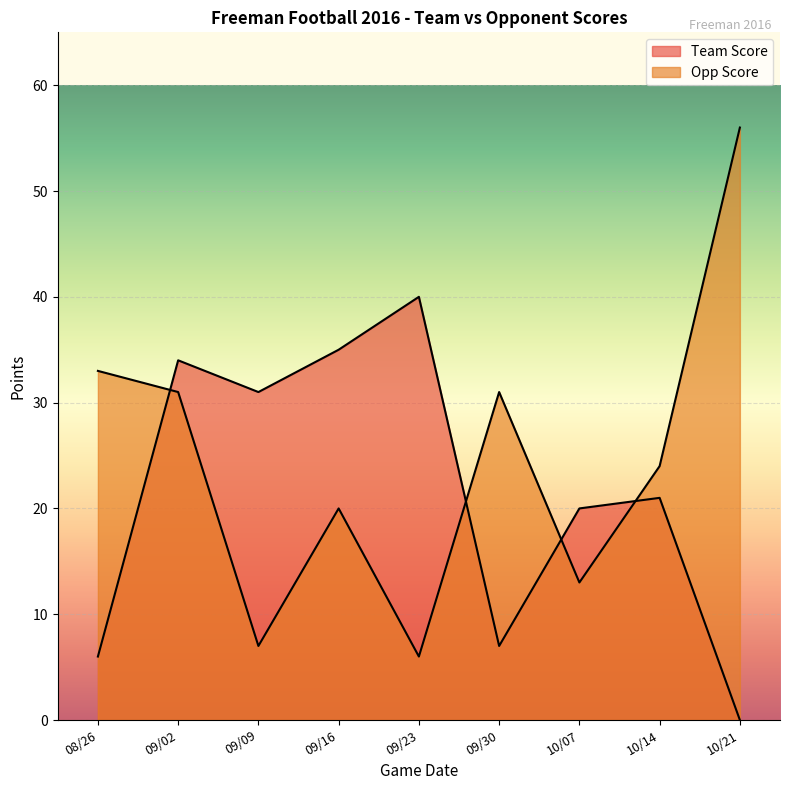

Between which two adjacent categories do Team Score and Opp Score first intersect?

08/26 and 09/02